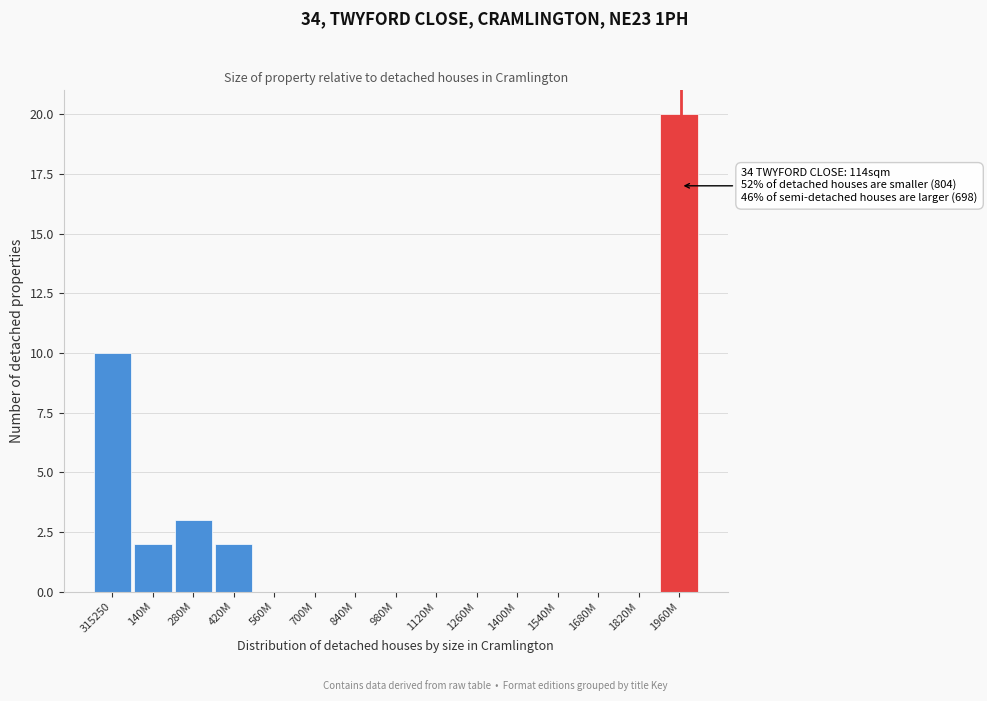

Reading right to left, what are all the values shown in this chart?

1960M=20	1820M=0	1680M=0	1540M=0	1400M=0	1260M=0	1120M=0	980M=0	840M=0	700M=0	560M=0	420M=2	280M=3	140M=2	315250=10